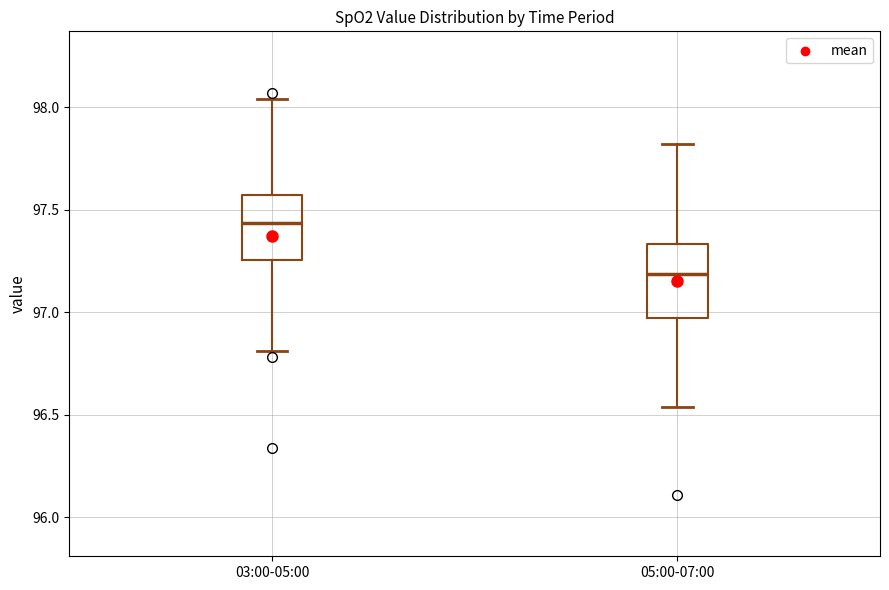

Which box has the lowest median line?

05:00-07:00